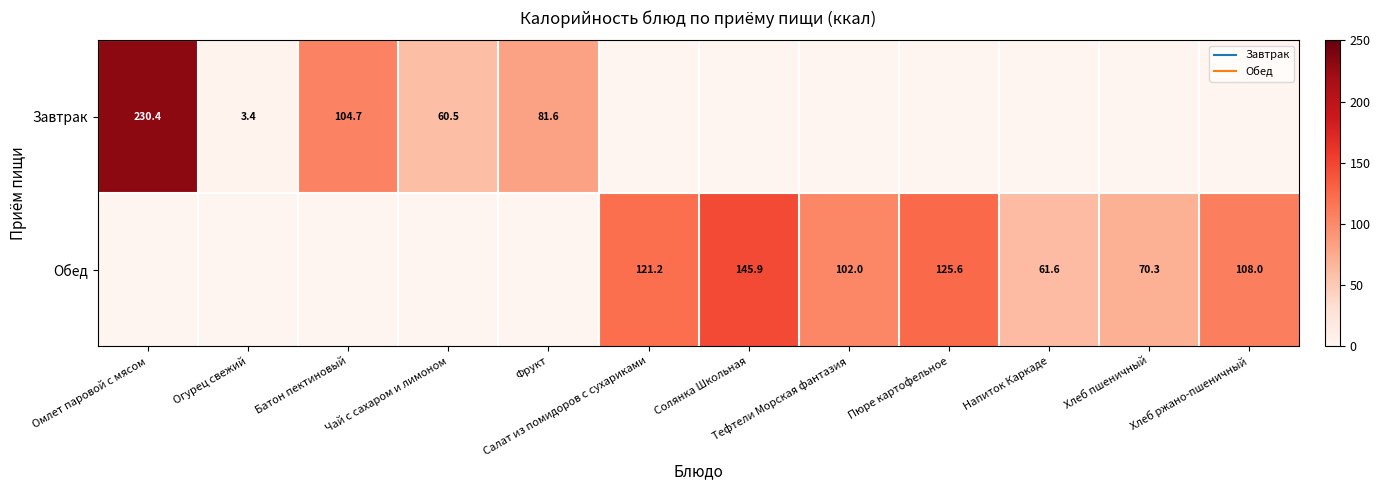

How many values in the Обед series exceed 70?

6